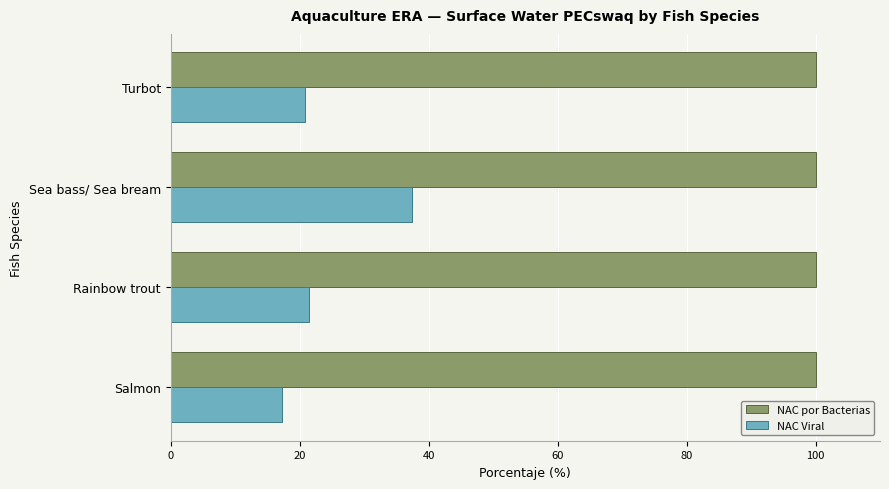

Rank the series by their average value, from highest to lowest.

NAC por Bacterias, NAC Viral